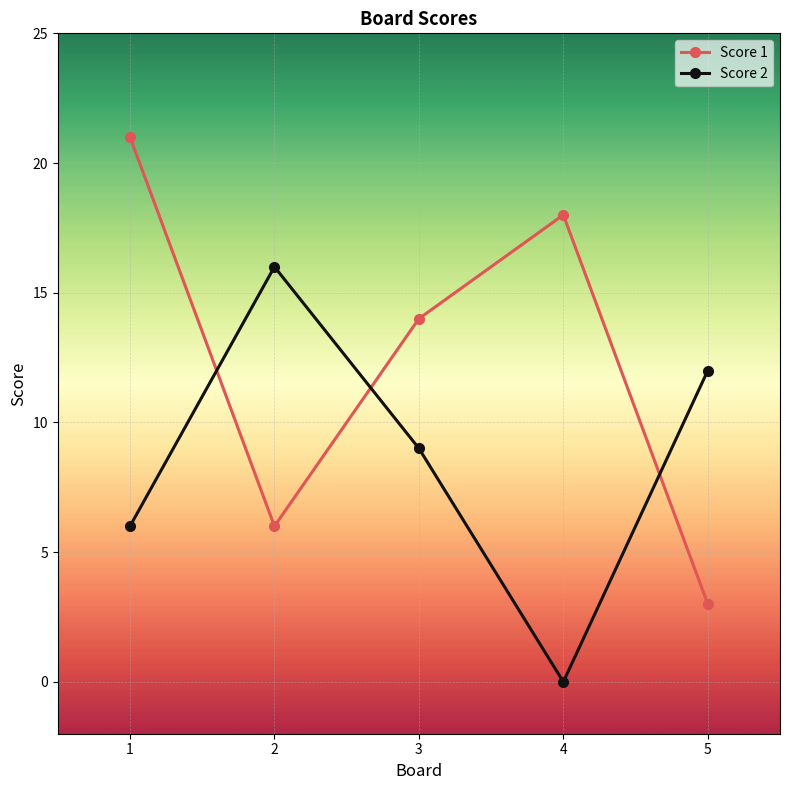

Which category has the highest value across all series?

1